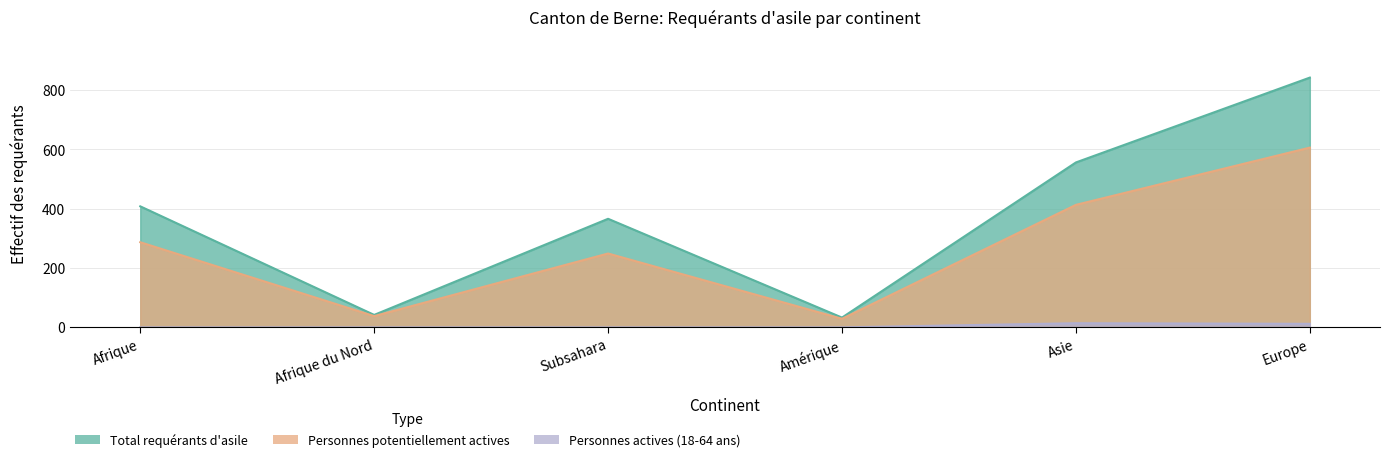

What is the total value across all series at Asie?

983